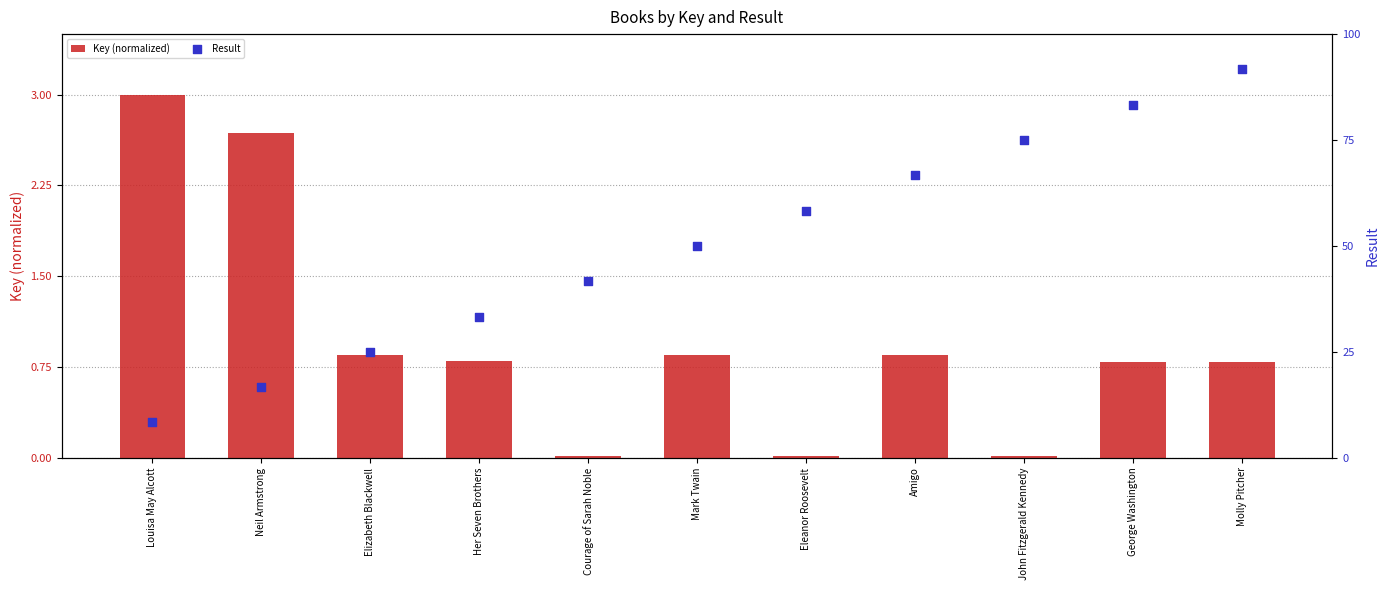

Which series reaches the maximum Y coordinate?

Result